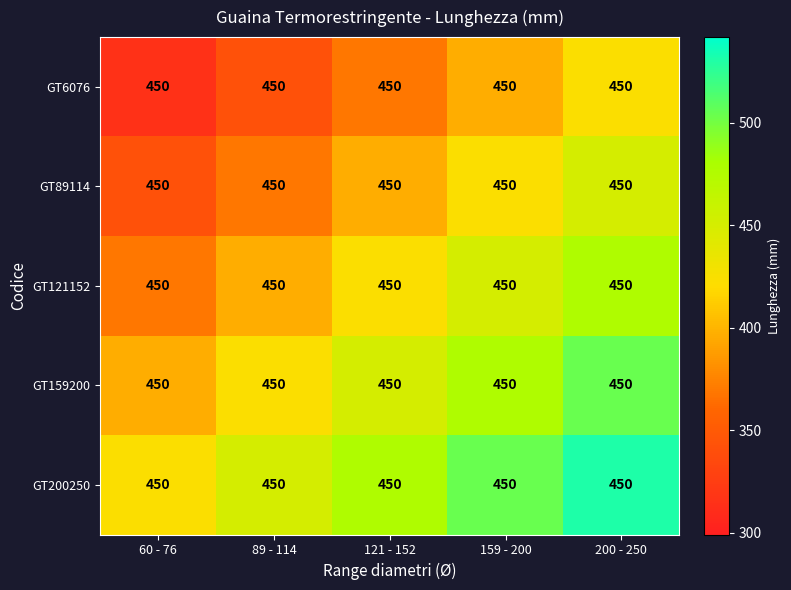

Reading left to right, extract all data points from this chart.

GT6076: 60 - 76=450.0	89 - 114=450.0	121 - 152=450.0	159 - 200=450.0	200 - 250=450.0
GT89114: 60 - 76=450.0	89 - 114=450.0	121 - 152=450.0	159 - 200=450.0	200 - 250=450.0
GT121152: 60 - 76=450.0	89 - 114=450.0	121 - 152=450.0	159 - 200=450.0	200 - 250=450.0
GT159200: 60 - 76=450.0	89 - 114=450.0	121 - 152=450.0	159 - 200=450.0	200 - 250=450.0
GT200250: 60 - 76=450.0	89 - 114=450.0	121 - 152=450.0	159 - 200=450.0	200 - 250=450.0